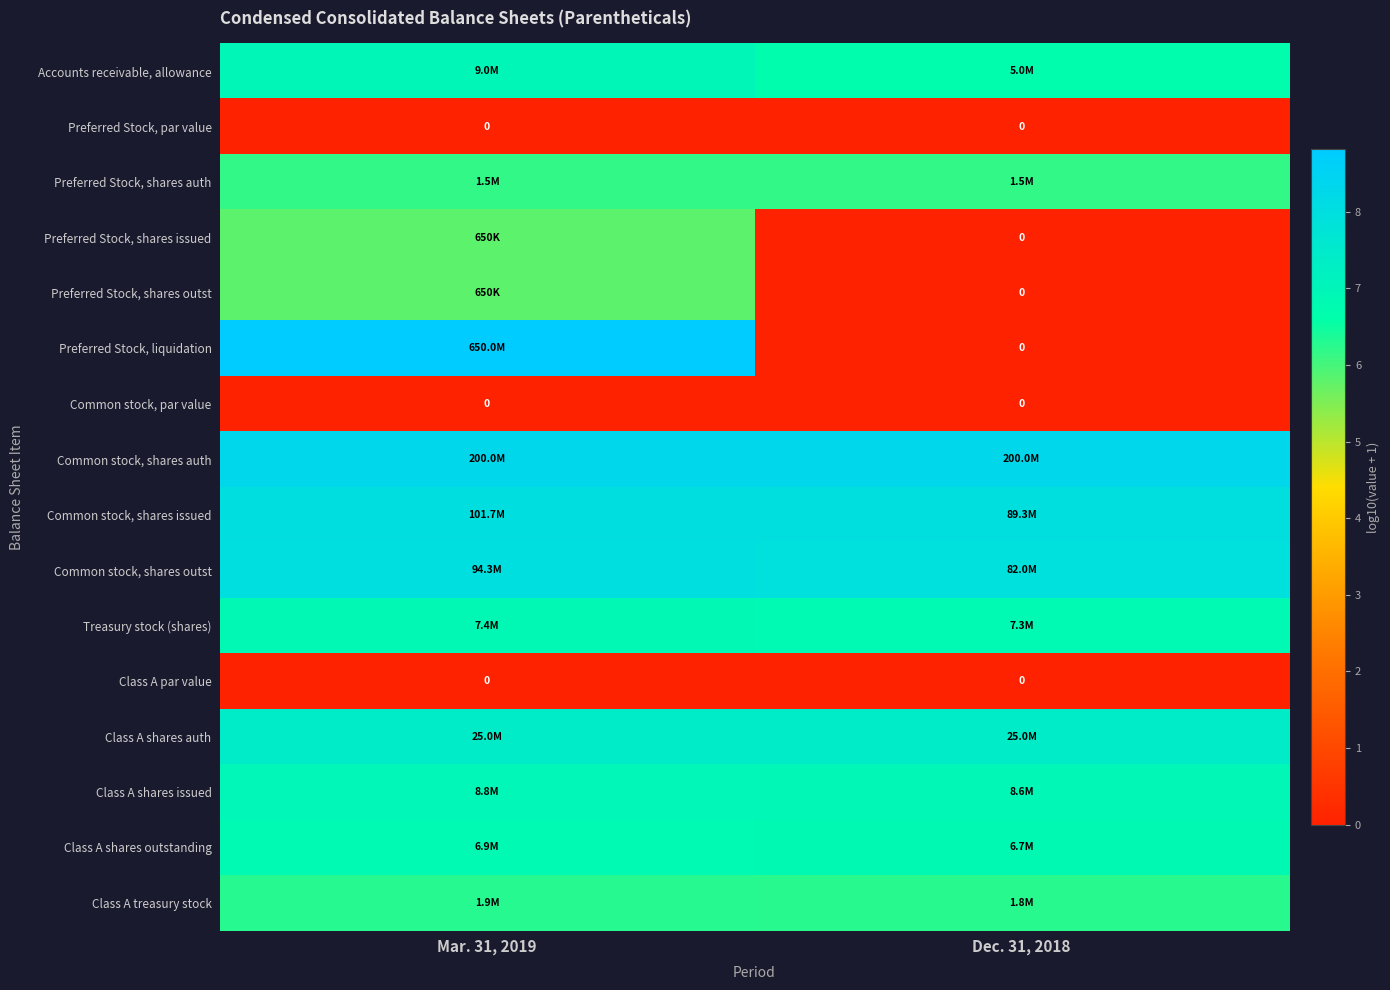

Is it true that Class A treasury stock equals 6.3 at Dec. 31, 2018?

True